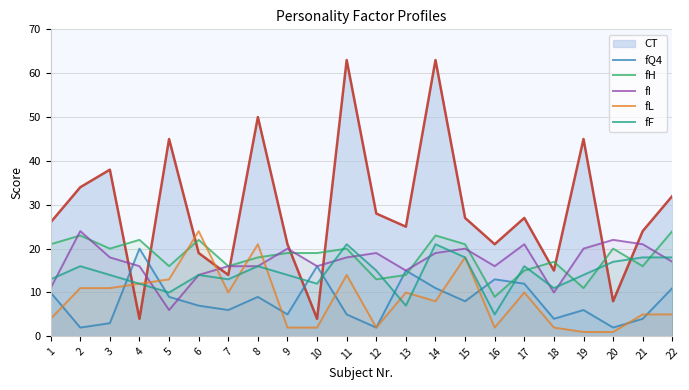

The value of fF at 1 is 19. True or false?

False